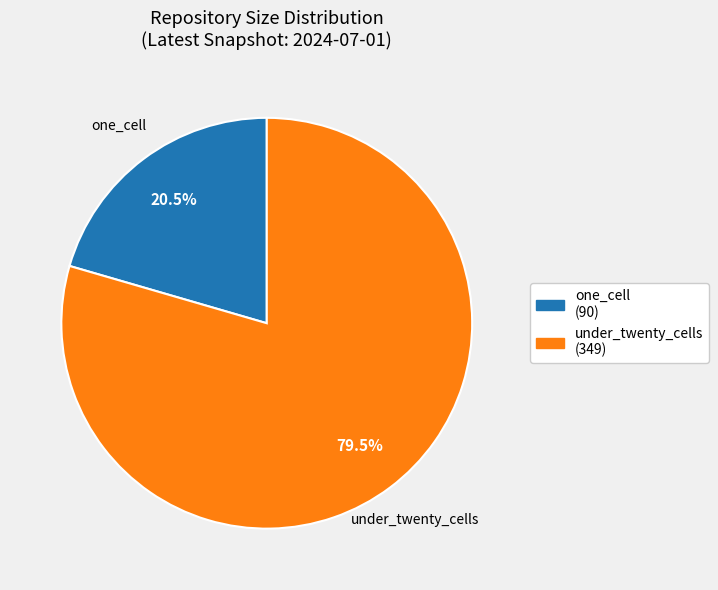

Between under_twenty_cells and one_cell, which is larger?

under_twenty_cells